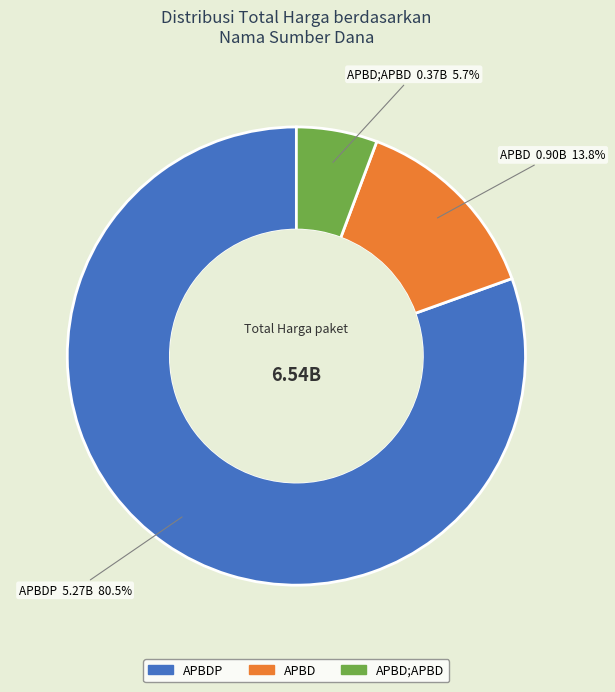

How many segments does this pie chart have?

3